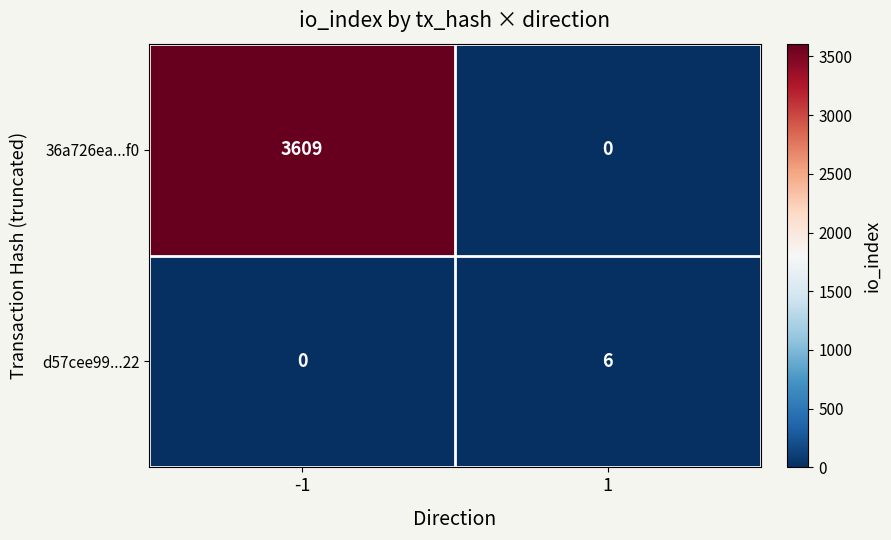

Rank the series by their average value, from highest to lowest.

36a726ea...f0, d57cee99...22